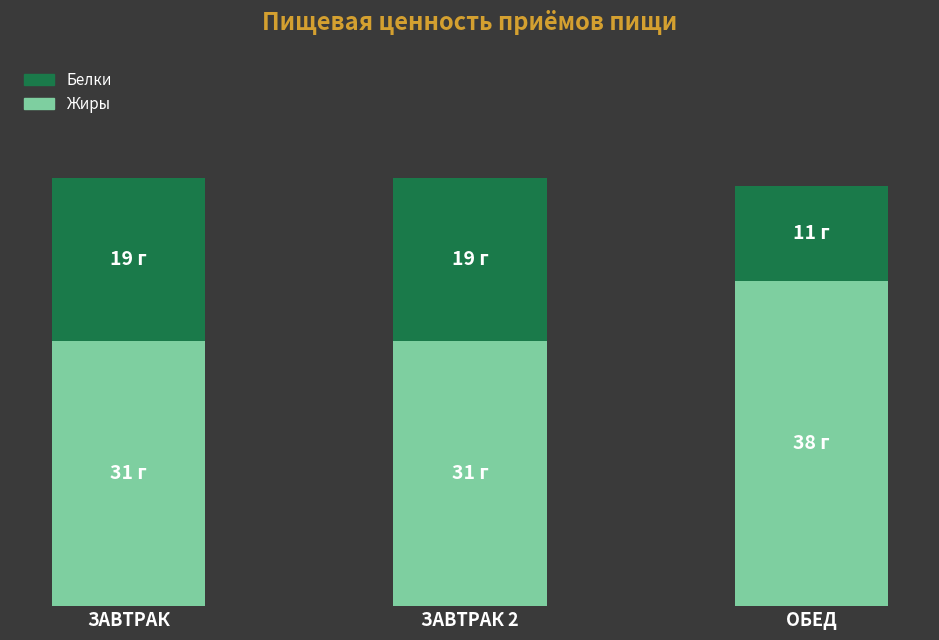

What is the label of the 3rd bar from the right?

ЗАВТРАК